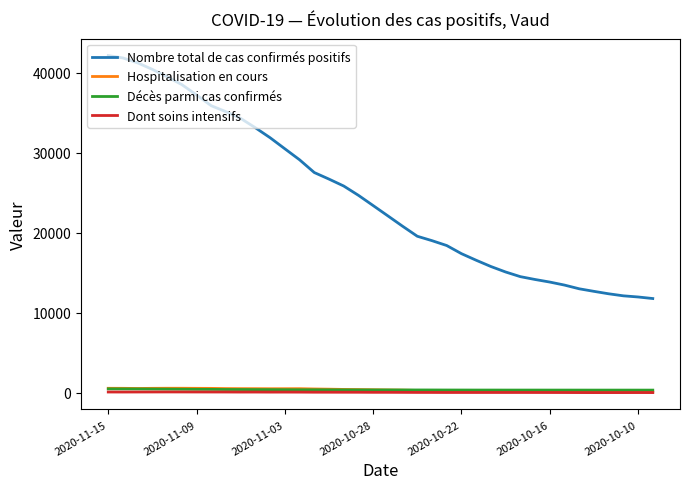

What is the greatest value displayed?

42161